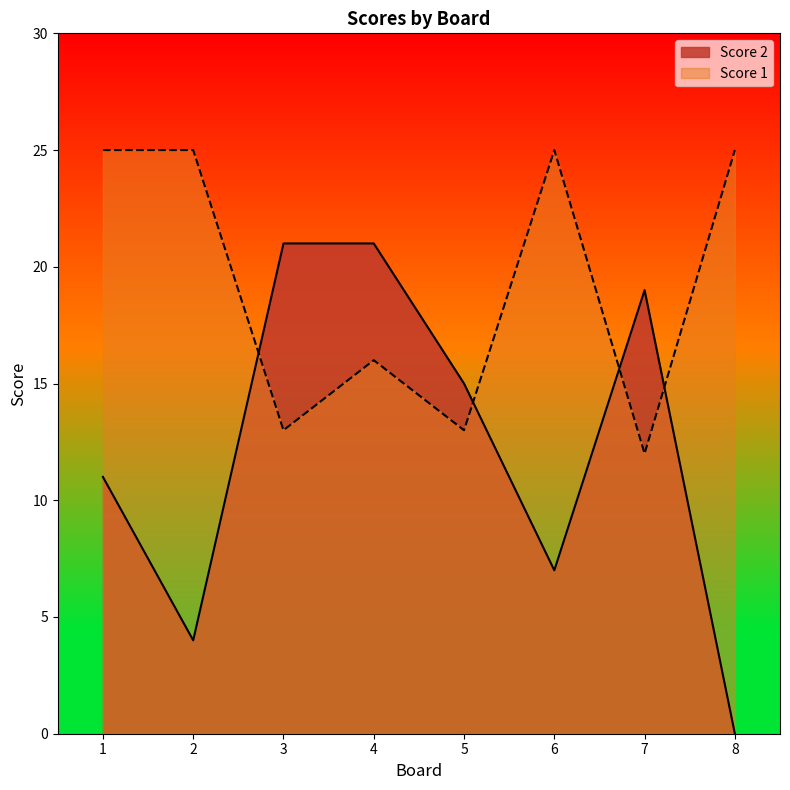

At which category does the chart reach its peak across all series?

1